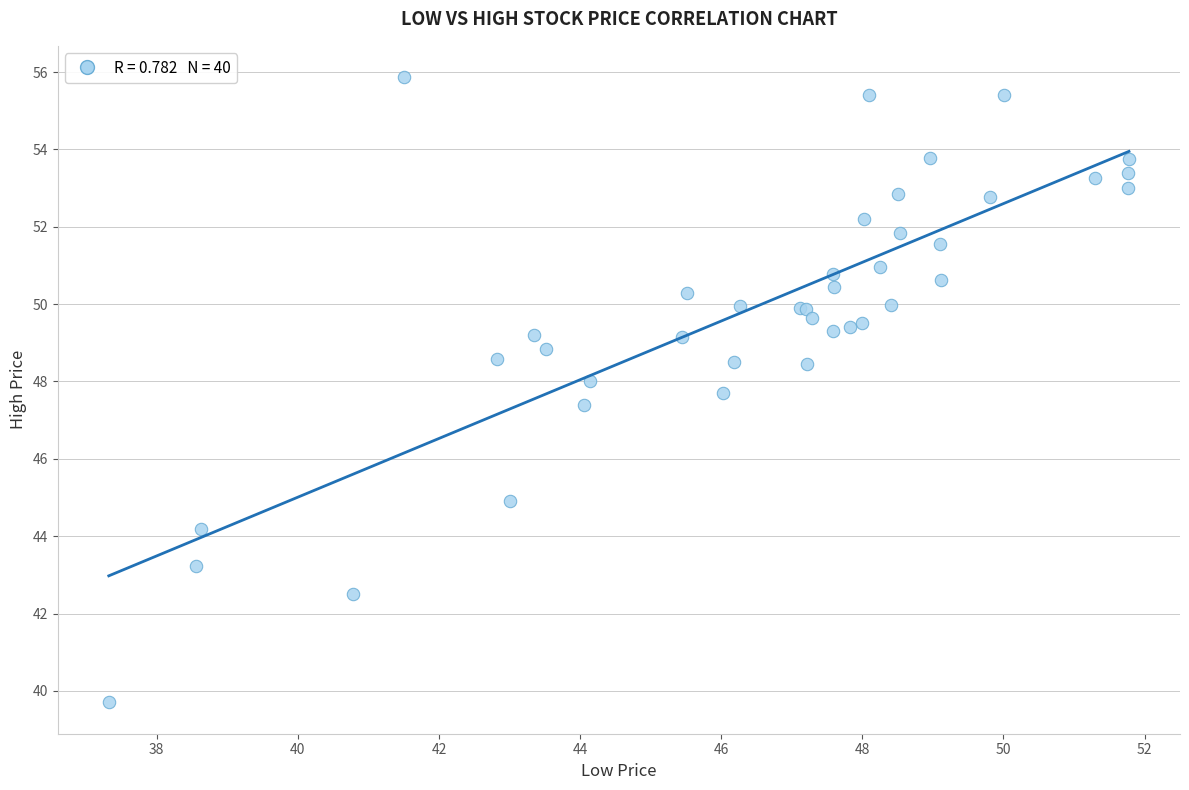

What Y value in the scatter plot is closest to 47?

47.4